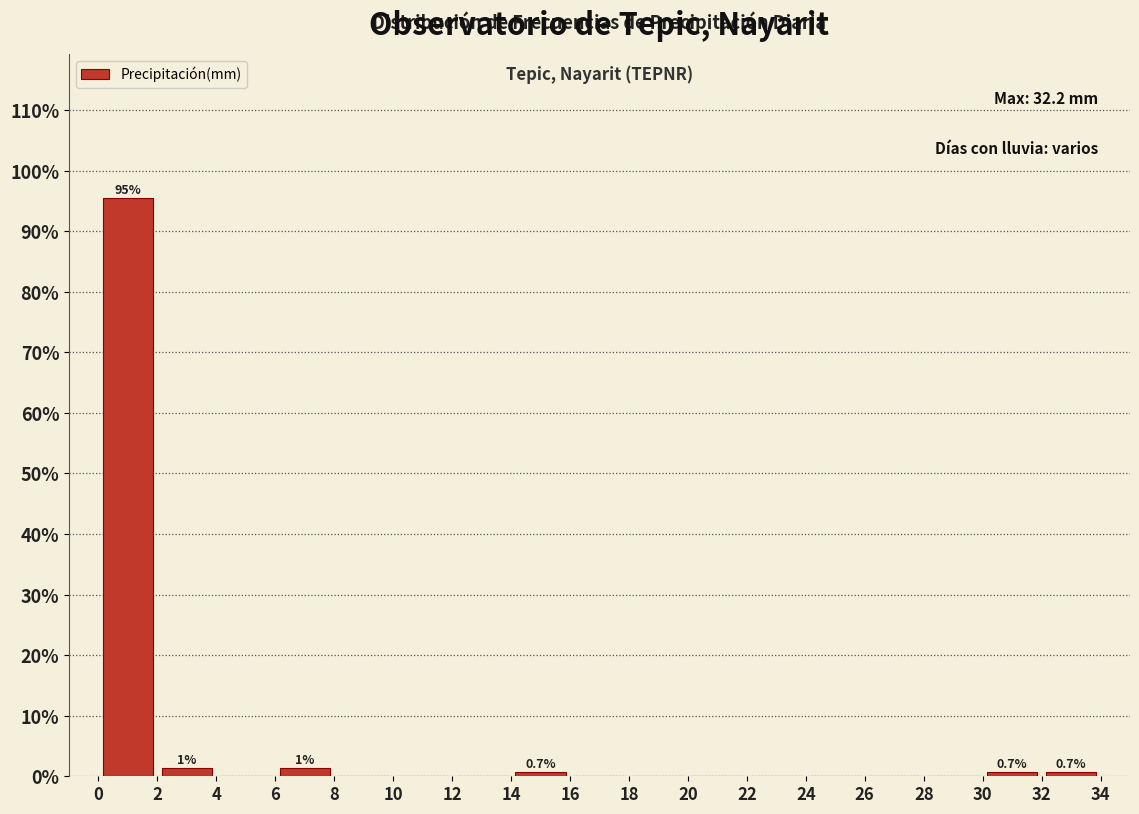

Which range on the x-axis has the tallest bar?

0 to 2